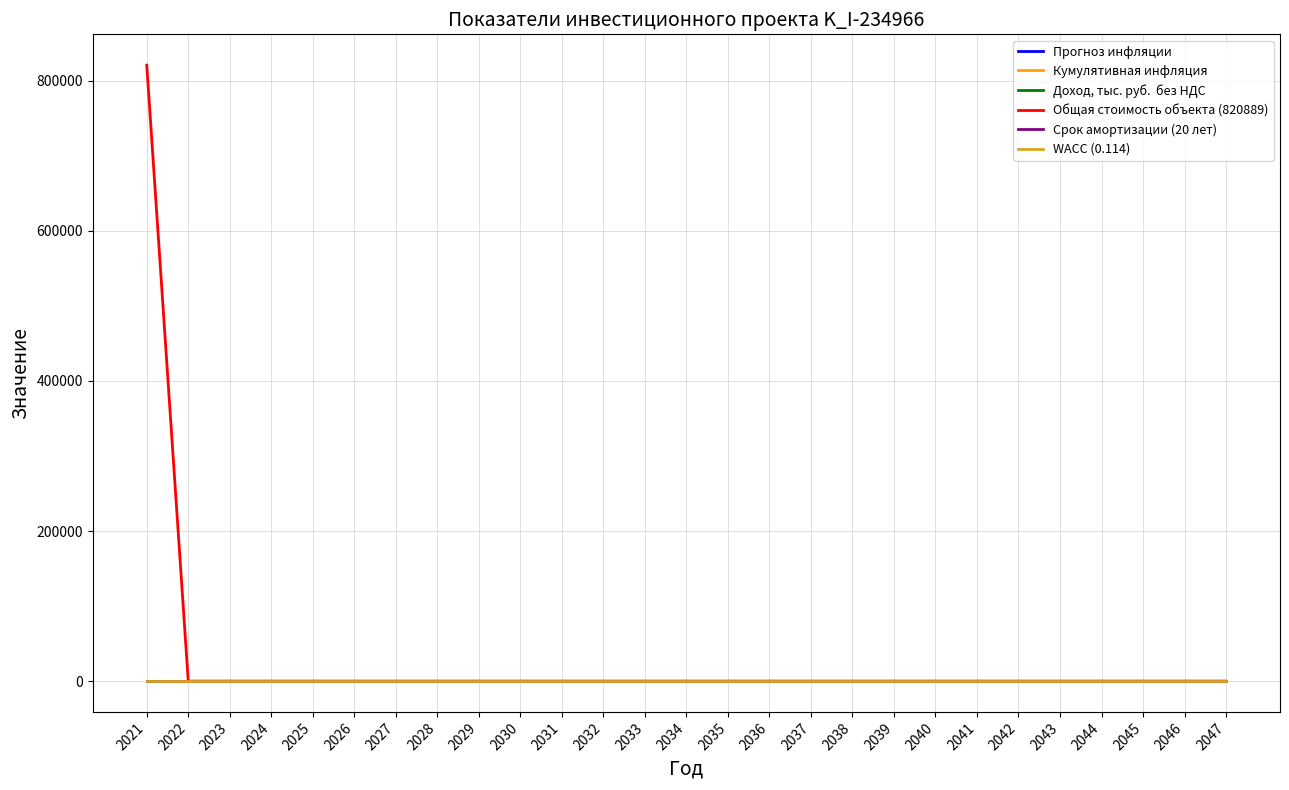

Does the chart have visible grid lines?

Yes